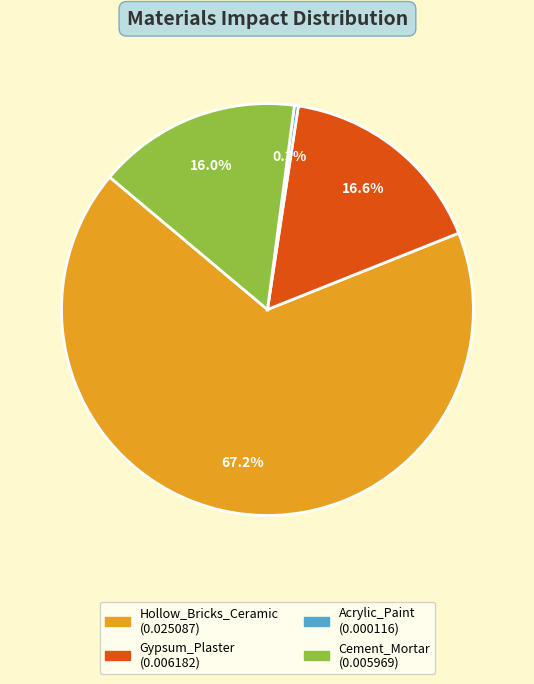

Is it true that Gypsum_Plaster is 10% of the pie?

False